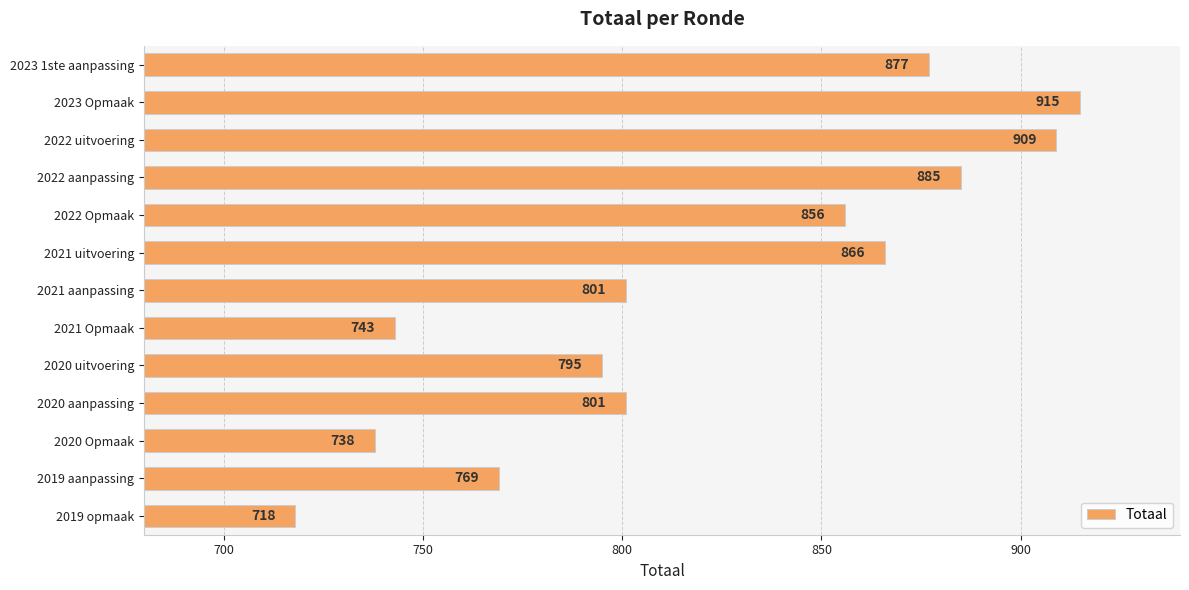

What is the ratio of the value at 2020 Opmaak to the value at 2023 1ste aanpassing?

0.8